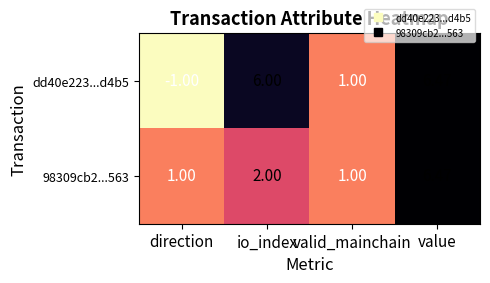

List the labels in order of dd40e223...d4b5 value, largest first.

value, io_index, valid_mainchain, direction